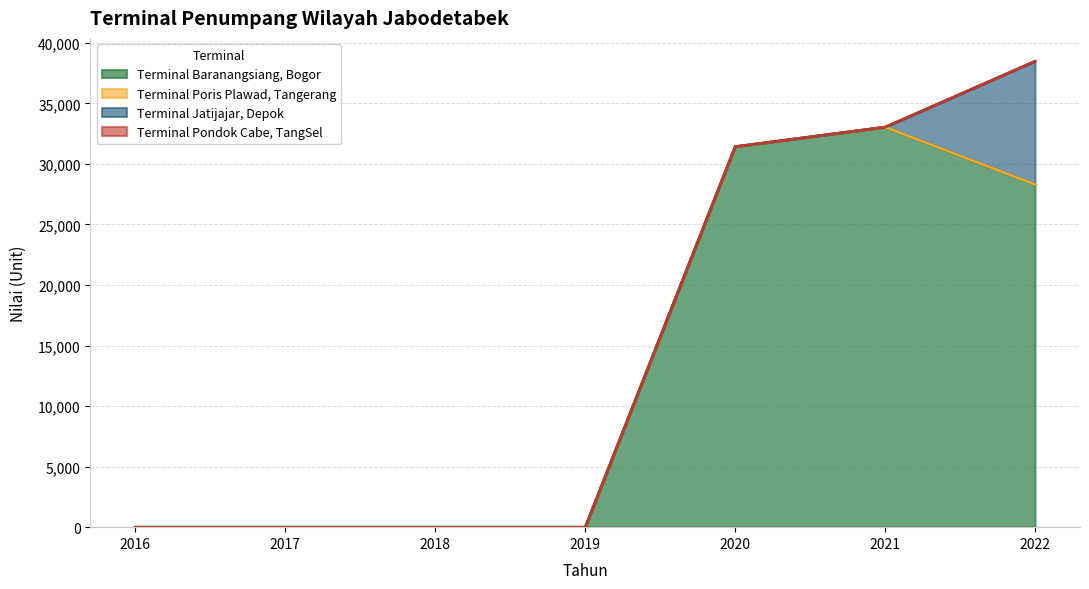

Reading right to left, extract all data points from this chart.

Terminal Baranangsiang, Bogor: 2022=28302	2021=33044	2020=31429	2019=0	2018=0	2017=0	2016=0
Terminal Poris Plawad, Tangerang: 2022=0	2021=0	2020=0	2019=0	2018=0	2017=0	2016=0
Terminal Jatijajar, Depok: 2022=10183	2021=0	2020=0	2019=0	2018=0	2017=0	2016=0
Terminal Pondok Cabe, TangSel: 2022=0	2021=0	2020=0	2019=0	2018=0	2017=0	2016=0